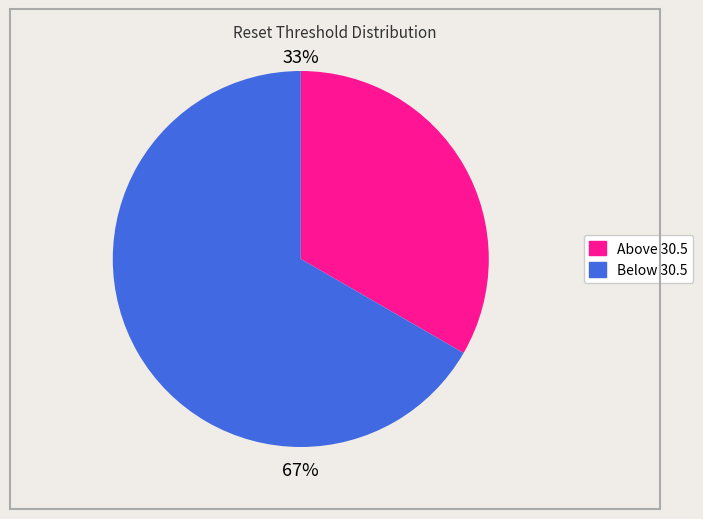

Is there a majority slice in this chart?

Yes